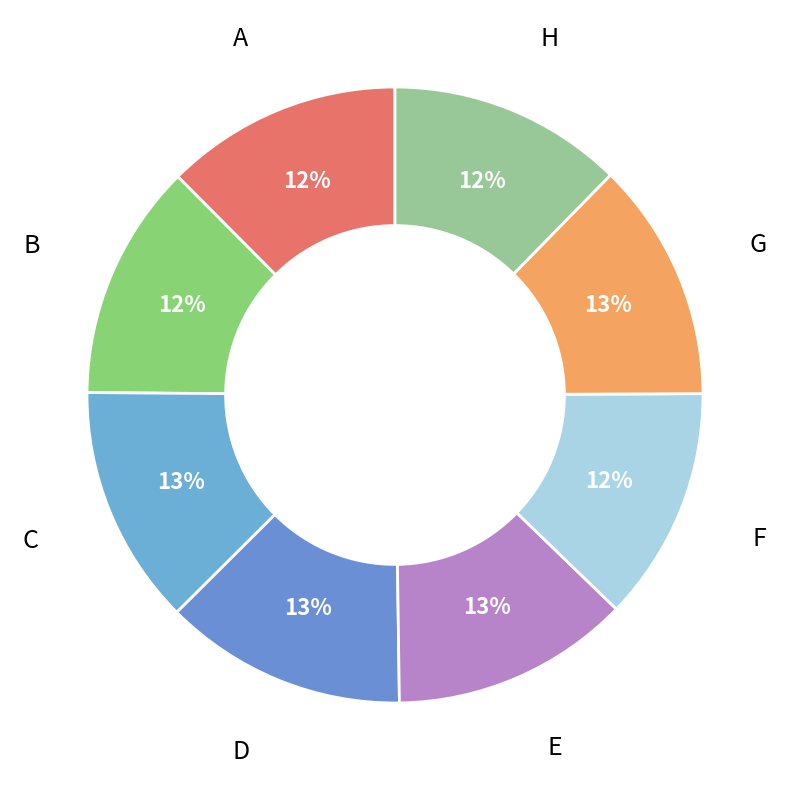

How many slices are in this pie chart?

8